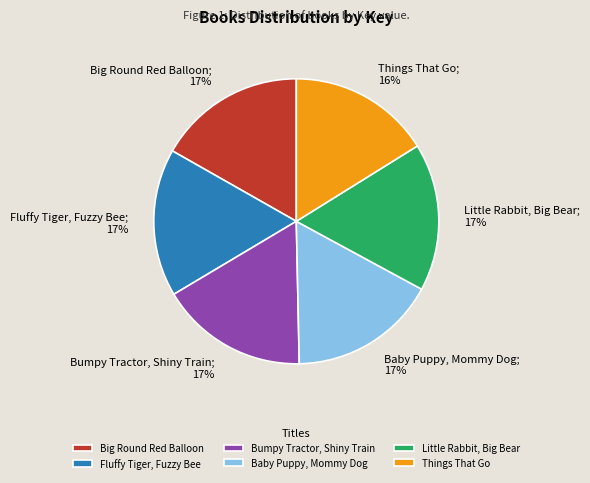

What is the ratio of the value at Baby Puppy, Mommy Dog to the value at Bumpy Tractor, Shiny Train?

1.0